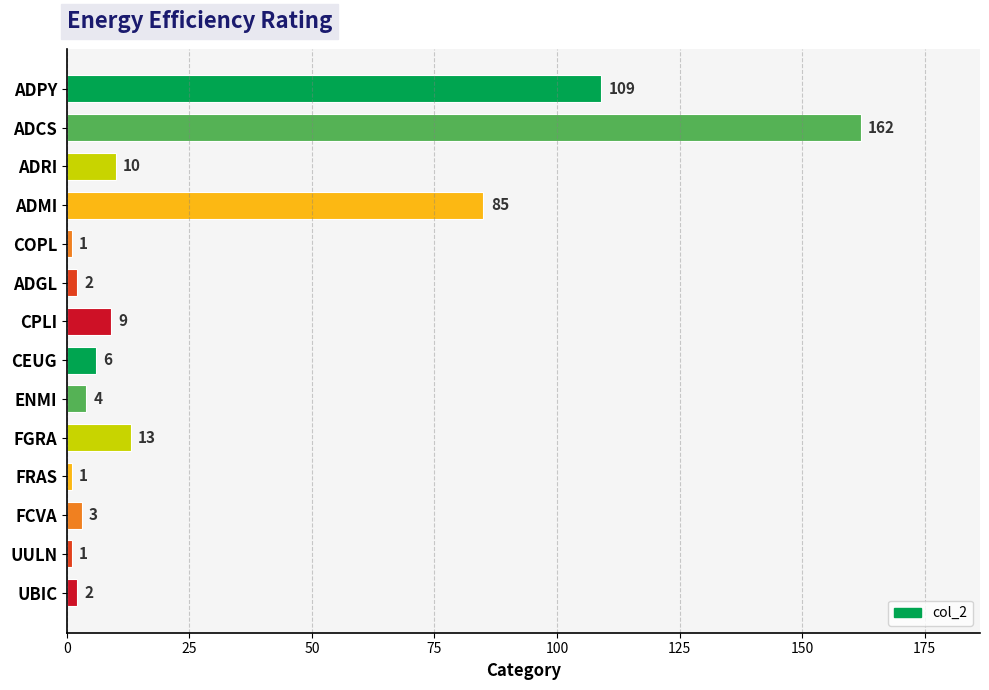

Which label corresponds to the largest value in the chart?

ADCS